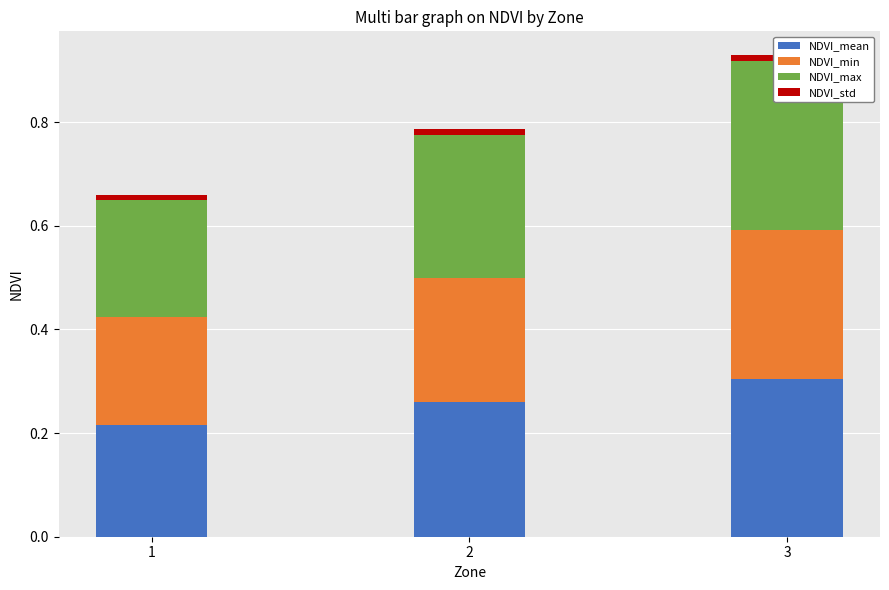

The value of NDVI_std at 3 is 0.0. True or false?

False